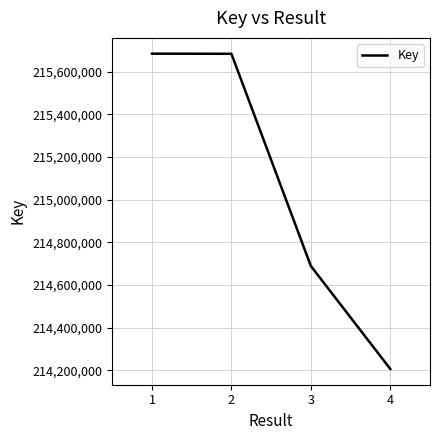

What is the greatest value displayed?

215684672